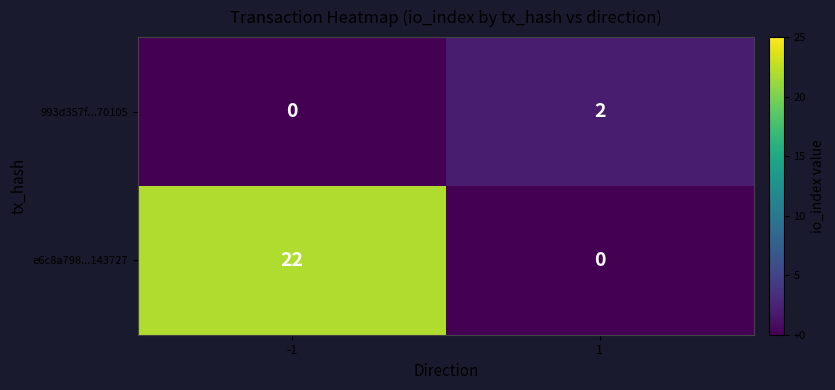

The e6c8a798...143727 series shows 22 at -1. True or false?

True